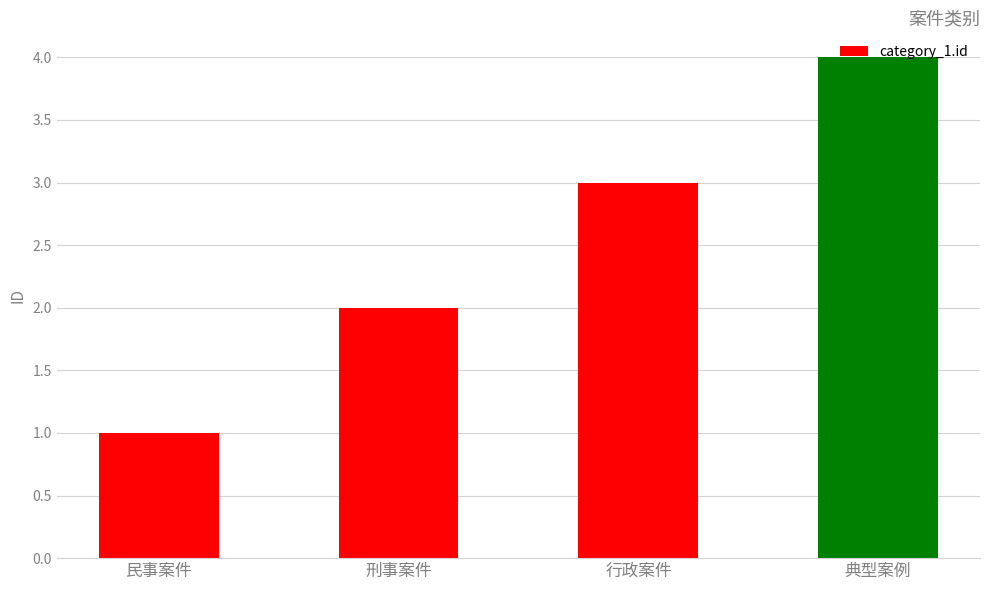

At which category does the chart reach its peak across all series?

典型案例